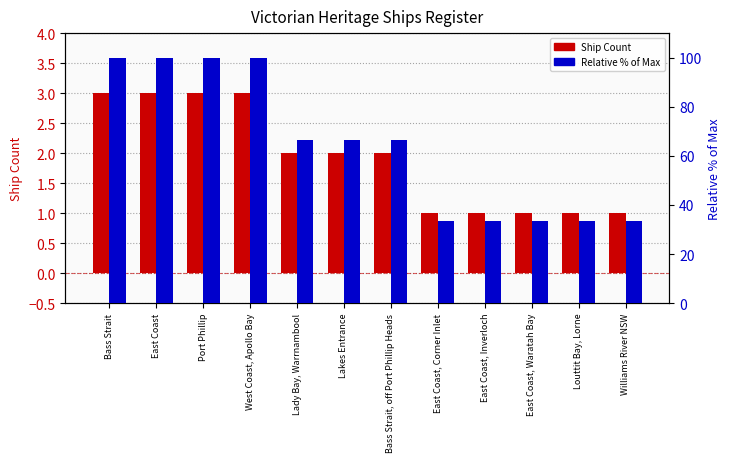

What are all the series names shown in the legend?

Ship Count, Relative % of Max